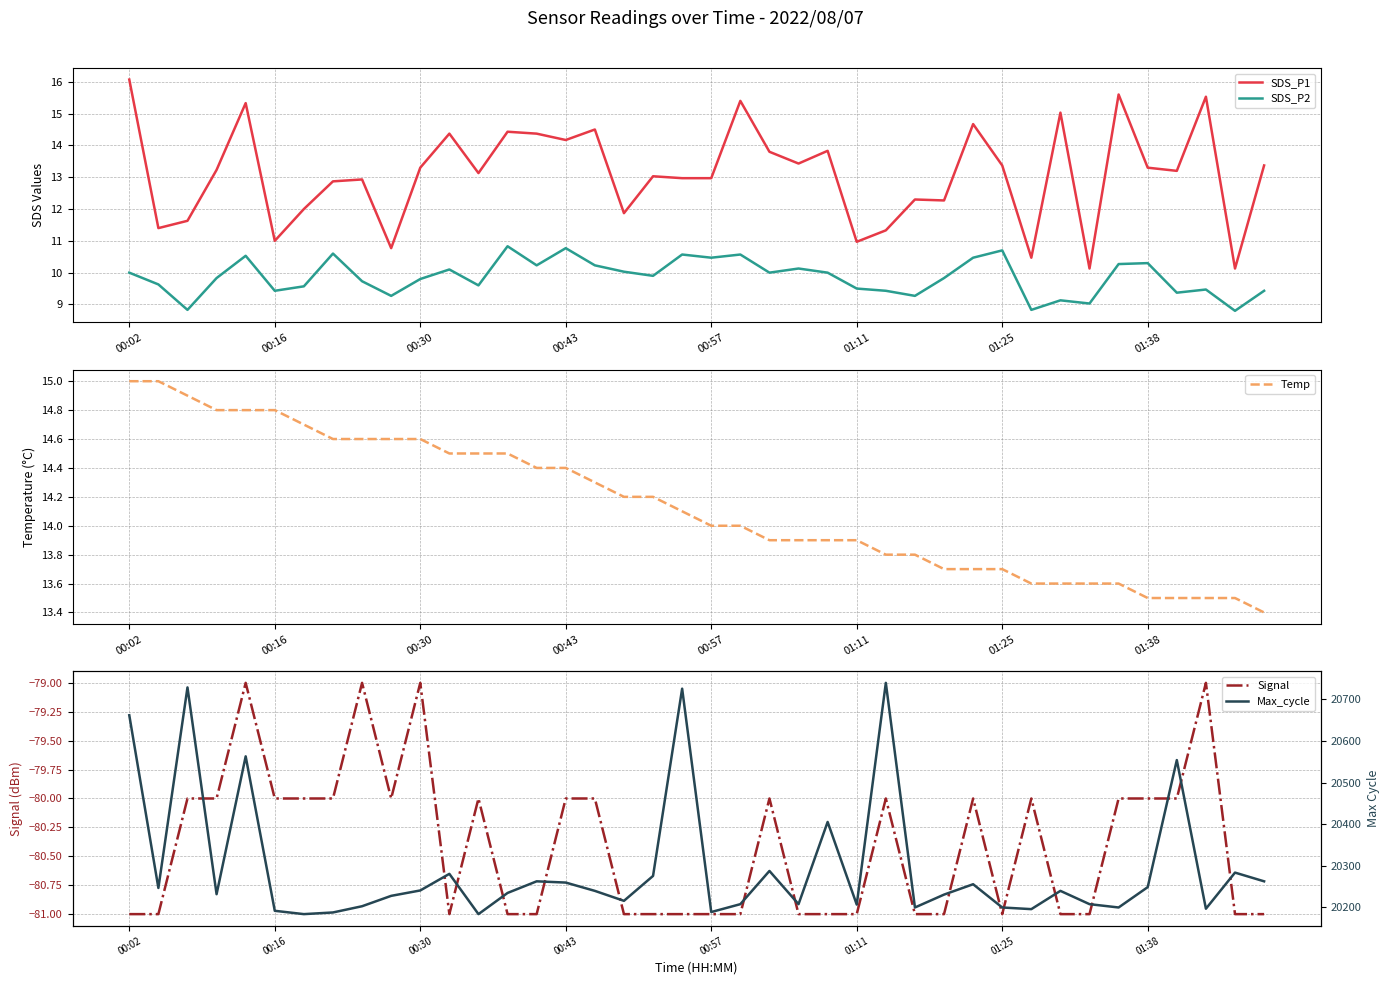

Reading right to left, list all the values displayed in this chart.

SDS_P1: 13.4	10.1	15.5	13.2	13.3	15.6	10.1	15.0	10.5	13.4	14.7	12.3	12.3	11.3	11.0	13.8	13.4	13.8	15.4	13.0	13.0	13.0	11.9	14.5	14.2	14.4	14.4	13.1	14.4	13.3	10.8	12.9	12.9	12.0	11.0	15.3	13.2	11.6	11.4	16.1
SDS_P2: 9.4	8.8	9.5	9.4	10.3	10.3	9.0	9.1	8.8	10.7	10.5	9.8	9.3	9.4	9.5	10.0	10.1	10.0	10.6	10.5	10.6	9.9	10.0	10.2	10.8	10.2	10.8	9.6	10.1	9.8	9.3	9.7	10.6	9.6	9.4	10.5	9.8	8.8	9.6	10.0
Temp: 13.4	13.5	13.5	13.5	13.5	13.6	13.6	13.6	13.6	13.7	13.7	13.7	13.8	13.8	13.9	13.9	13.9	13.9	14.0	14.0	14.1	14.2	14.2	14.3	14.4	14.4	14.5	14.5	14.5	14.6	14.6	14.6	14.6	14.7	14.8	14.8	14.8	14.9	15.0	15.0
Signal: -81.0	-81.0	-79.0	-80.0	-80.0	-80.0	-81.0	-81.0	-80.0	-81.0	-80.0	-81.0	-81.0	-80.0	-81.0	-81.0	-81.0	-80.0	-81.0	-81.0	-81.0	-81.0	-81.0	-80.0	-80.0	-81.0	-81.0	-80.0	-81.0	-79.0	-80.0	-79.0	-80.0	-80.0	-80.0	-79.0	-80.0	-80.0	-81.0	-81.0
Max_cycle: 20262.0	20283.0	20196.0	20554.0	20248.0	20199.0	20207.0	20239.0	20195.0	20199.0	20255.0	20230.0	20199.0	20740.0	20206.0	20405.0	20207.0	20287.0	20207.0	20188.0	20726.0	20275.0	20215.0	20239.0	20259.0	20262.0	20234.0	20183.0	20280.0	20240.0	20227.0	20202.0	20187.0	20183.0	20191.0	20563.0	20231.0	20729.0	20246.0	20662.0